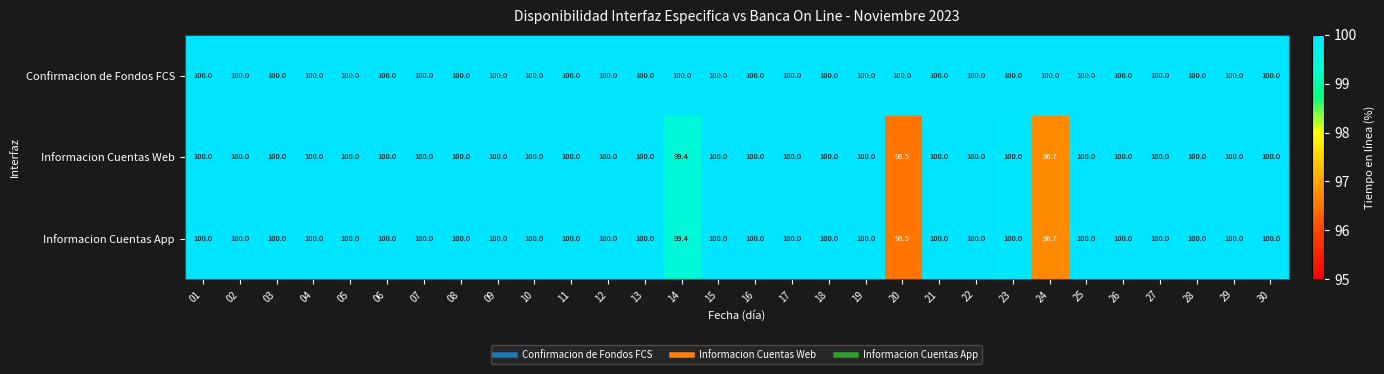

Which series has the largest total across all categories?

Confirmacion de Fondos FCS